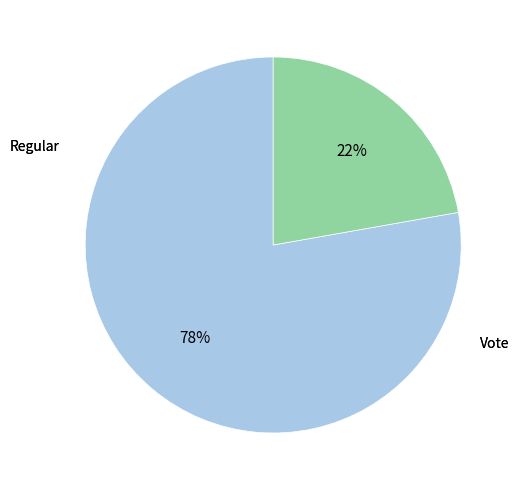

What percentage is NOT represented by Regular?

22.2%